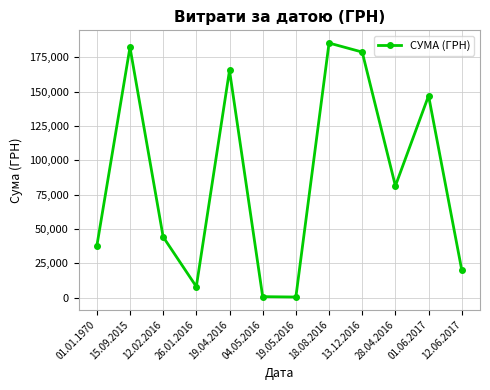

How many points are higher than both their immediate neighbors (excluding endpoints)?

4